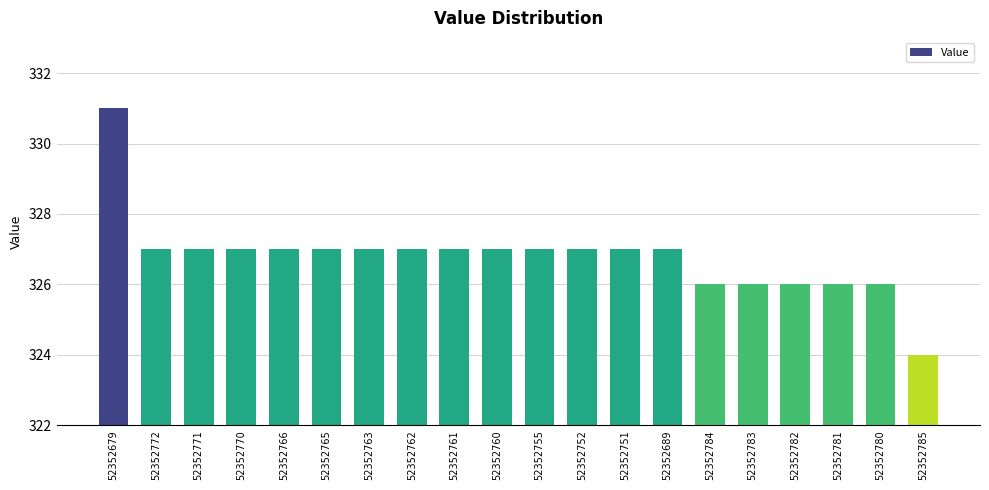

What is the maximum value shown in the chart?

331